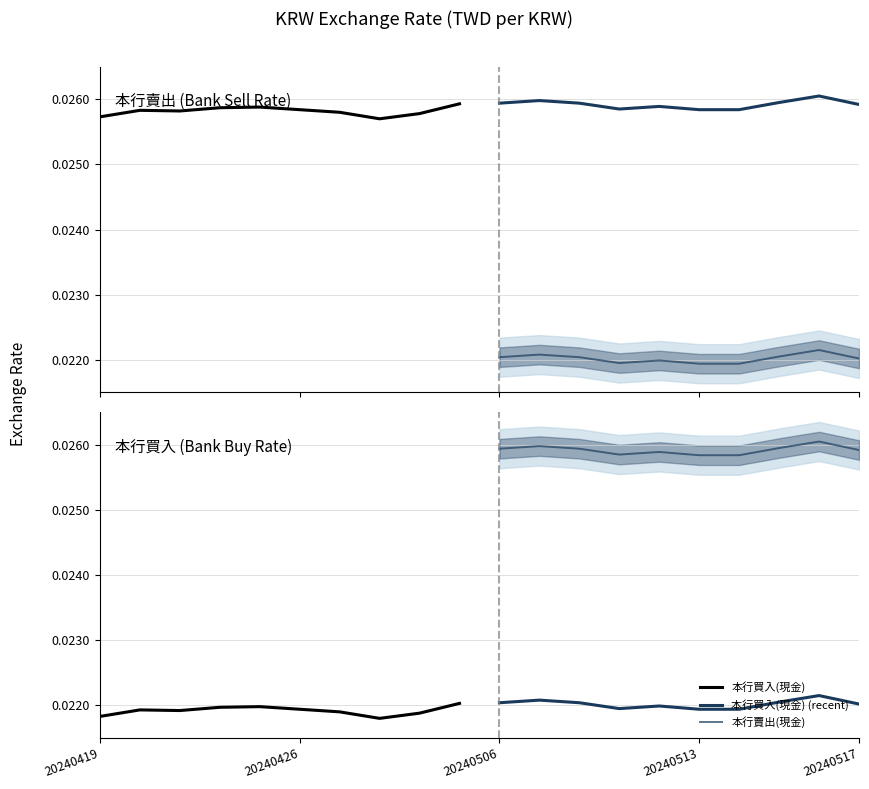

At how many categories does at least one series exceed 0?

10